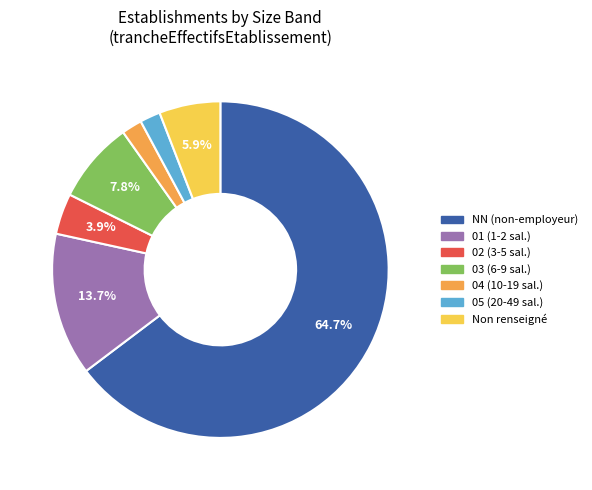

To the nearest percent, what is the average slice percentage?

14%